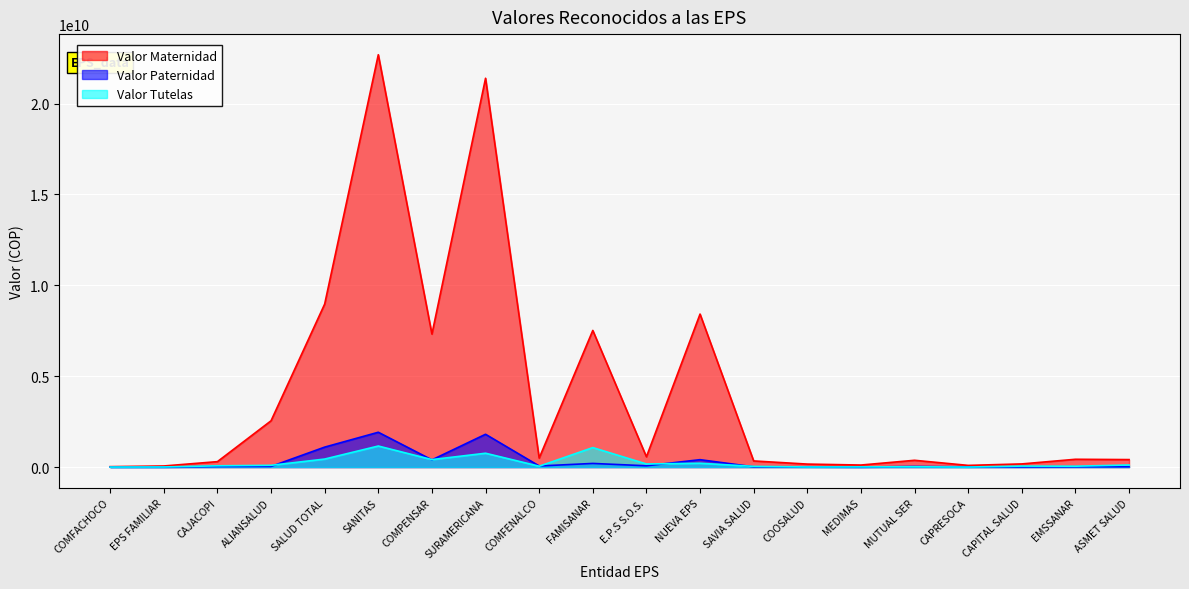

True or false: Valor Paternidad and Valor Maternidad intersect in this chart.

False